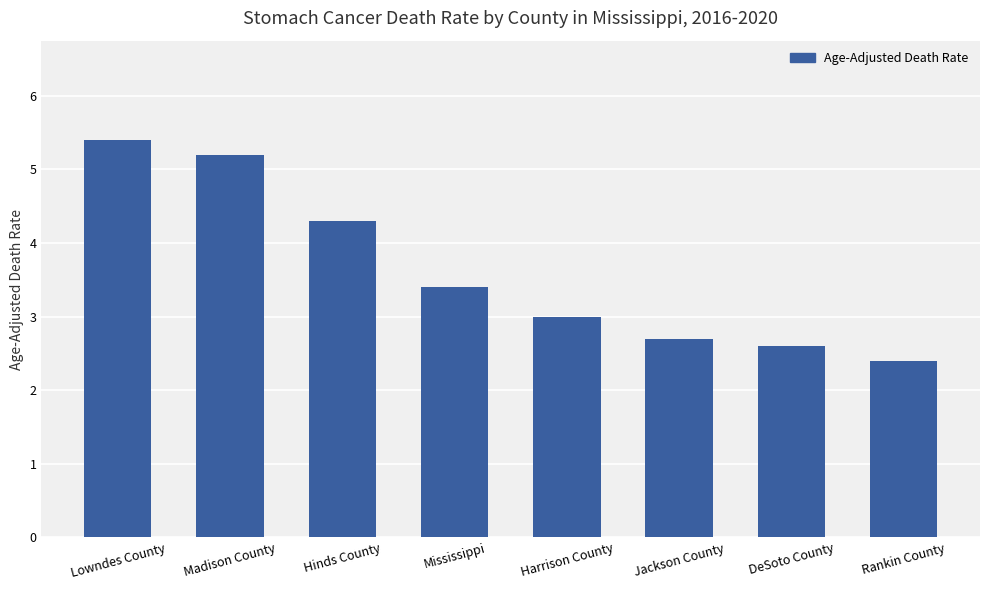

What is the change in value from Lowndes County to Madison County?

-0.2